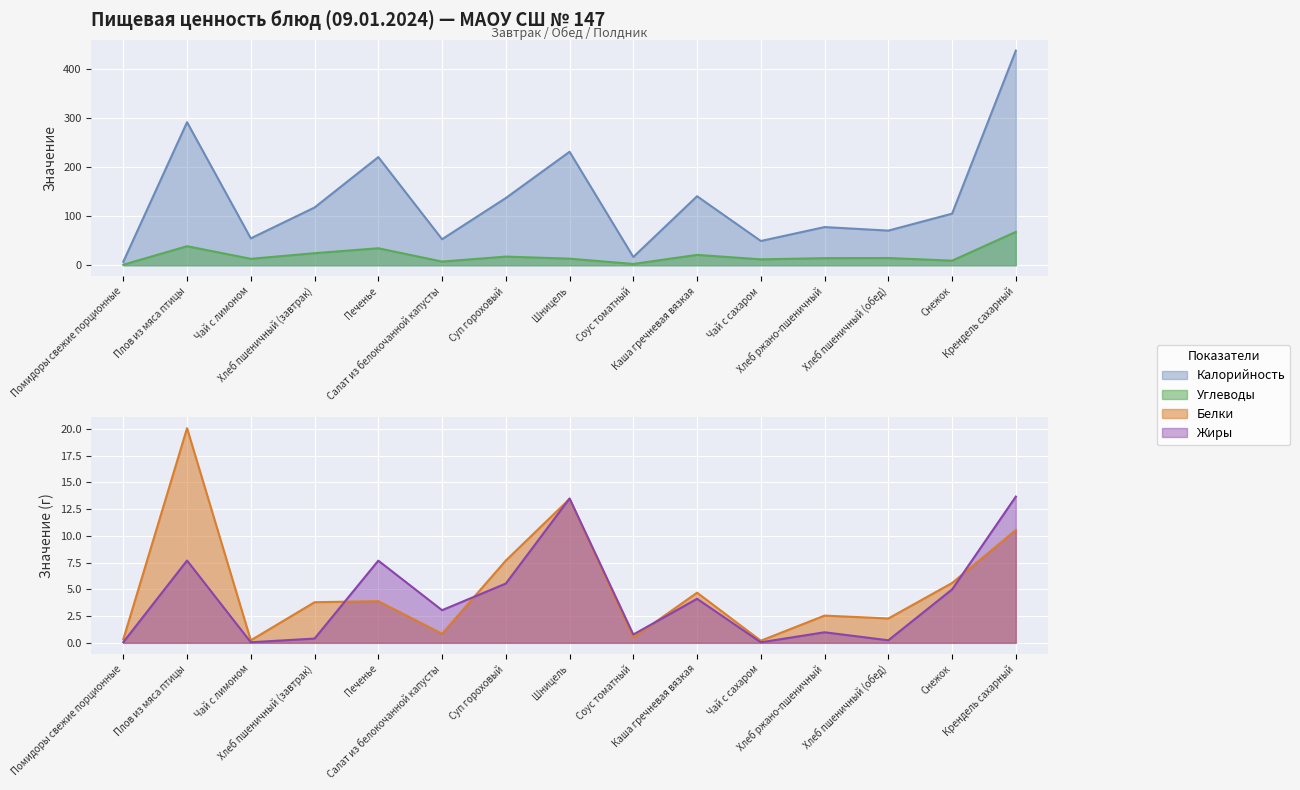

Reading right to left, extract all data points from this chart.

Калорийность: Крендель сахарный=436.6	Снежок=105.0	Хлеб пшеничный (обед)=70.5	Хлеб ржано-пшеничный=77.7	Чай с сахаром=49.4	Каша гречневая вязкая=140.4	Соус томатный=16.9	Шницель=230.8	Суп гороховый=136.7	Салат из белокочанной капусты=53.0	Печенье=220.0	Хлеб пшеничный (завтрак)=117.5	Чай с лимоном=54.7	Плов из мяса птицы=291.0	Помидоры свежие порционные=7.2
Белки: Крендель сахарный=10.6	Снежок=5.6	Хлеб пшеничный (обед)=2.3	Хлеб ржано-пшеничный=2.5	Чай с сахаром=0.2	Каша гречневая вязкая=4.7	Соус томатный=0.5	Шницель=13.5	Суп гороховый=7.7	Салат из белокочанной капусты=0.9	Печенье=3.9	Хлеб пшеничный (завтрак)=3.8	Чай с лимоном=0.2	Плов из мяса птицы=20.1	Помидоры свежие порционные=0.3
Жиры: Крендель сахарный=13.7	Снежок=5.0	Хлеб пшеничный (обед)=0.2	Хлеб ржано-пшеничный=1.0	Чай с сахаром=0.1	Каша гречневая вязкая=4.1	Соус томатный=0.8	Шницель=13.5	Суп гороховый=5.5	Салат из белокочанной капусты=3.1	Печенье=7.7	Хлеб пшеничный (завтрак)=0.4	Чай с лимоном=0.1	Плов из мяса птицы=7.7	Помидоры свежие порционные=0.1
Углеводы: Крендель сахарный=67.9	Снежок=9.4	Хлеб пшеничный (обед)=14.8	Хлеб ржано-пшеничный=14.5	Чай с сахаром=12.0	Каша гречневая вязкая=21.2	Соус томатный=2.7	Шницель=13.5	Суп гороховый=17.7	Салат из белокочанной капусты=7.5	Печенье=34.6	Хлеб пшеничный (завтрак)=24.6	Чай с лимоном=13.2	Плов из мяса птицы=38.8	Помидоры свежие порционные=1.1